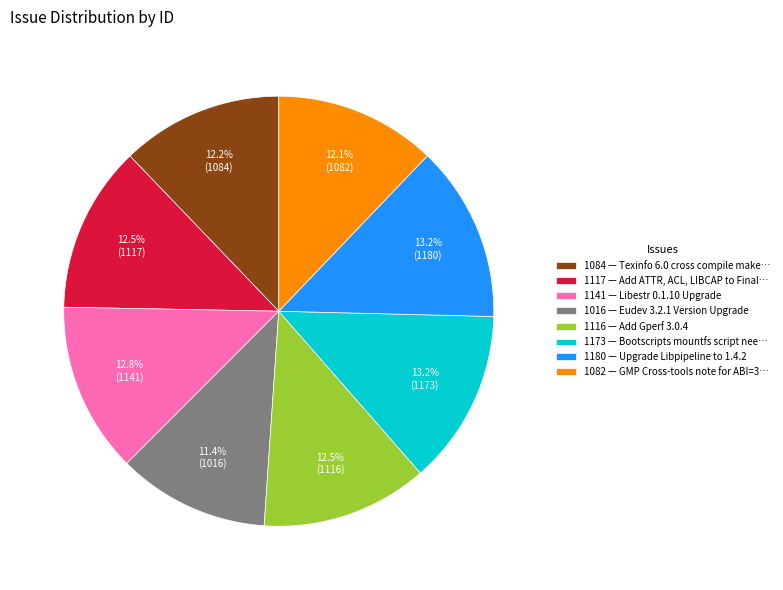

Is the sum of 1084 — Texinfo 6.0 cross compile make… and 1016 — Eudev 3.2.1 Version Upgrade greater than half?

No